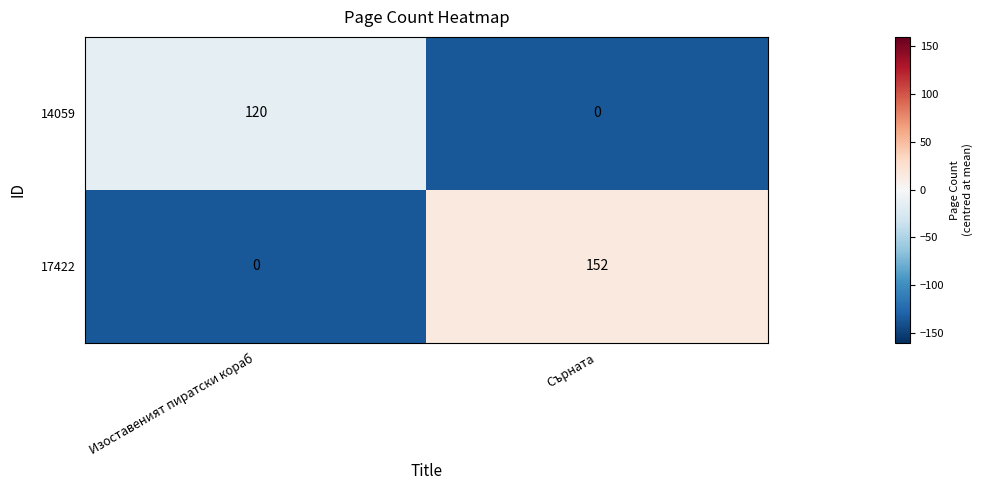

The 17422 series shows 56 at Изоставеният пиратски кораб. True or false?

False